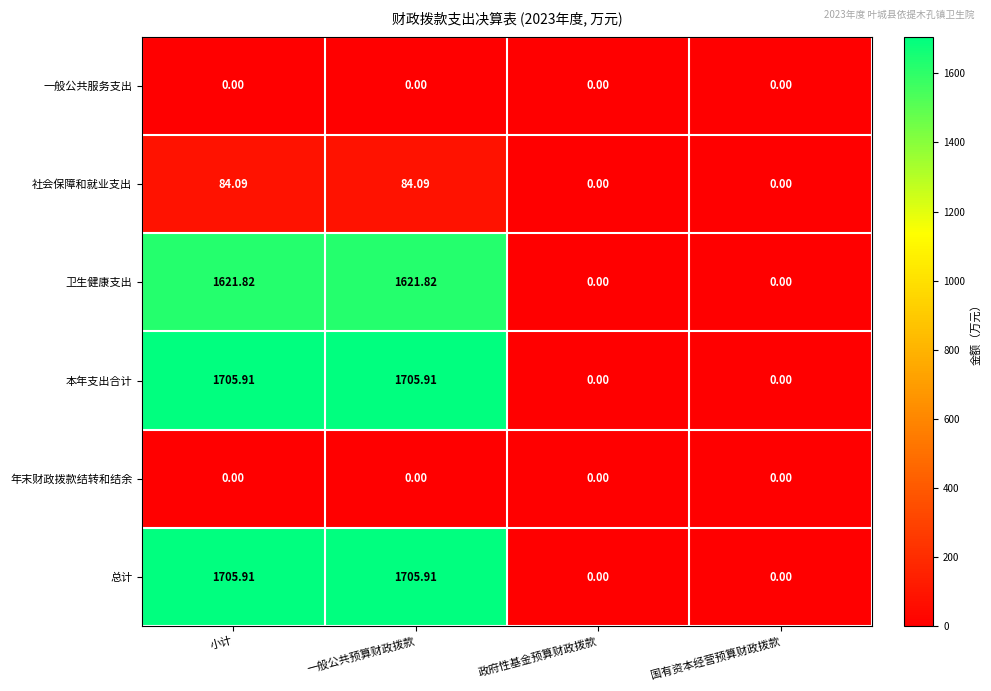

Reading right to left, what are all the values shown in this chart?

一般公共服务支出: 国有资本经营预算财政拨款=0.0	政府性基金预算财政拨款=0.0	一般公共预算财政拨款=0.0	小计=0.0
社会保障和就业支出: 国有资本经营预算财政拨款=0.0	政府性基金预算财政拨款=0.0	一般公共预算财政拨款=84.1	小计=84.1
卫生健康支出: 国有资本经营预算财政拨款=0.0	政府性基金预算财政拨款=0.0	一般公共预算财政拨款=1621.8	小计=1621.8
本年支出合计: 国有资本经营预算财政拨款=0.0	政府性基金预算财政拨款=0.0	一般公共预算财政拨款=1705.9	小计=1705.9
年末财政拨款结转和结余: 国有资本经营预算财政拨款=0.0	政府性基金预算财政拨款=0.0	一般公共预算财政拨款=0.0	小计=0.0
总计: 国有资本经营预算财政拨款=0.0	政府性基金预算财政拨款=0.0	一般公共预算财政拨款=1705.9	小计=1705.9